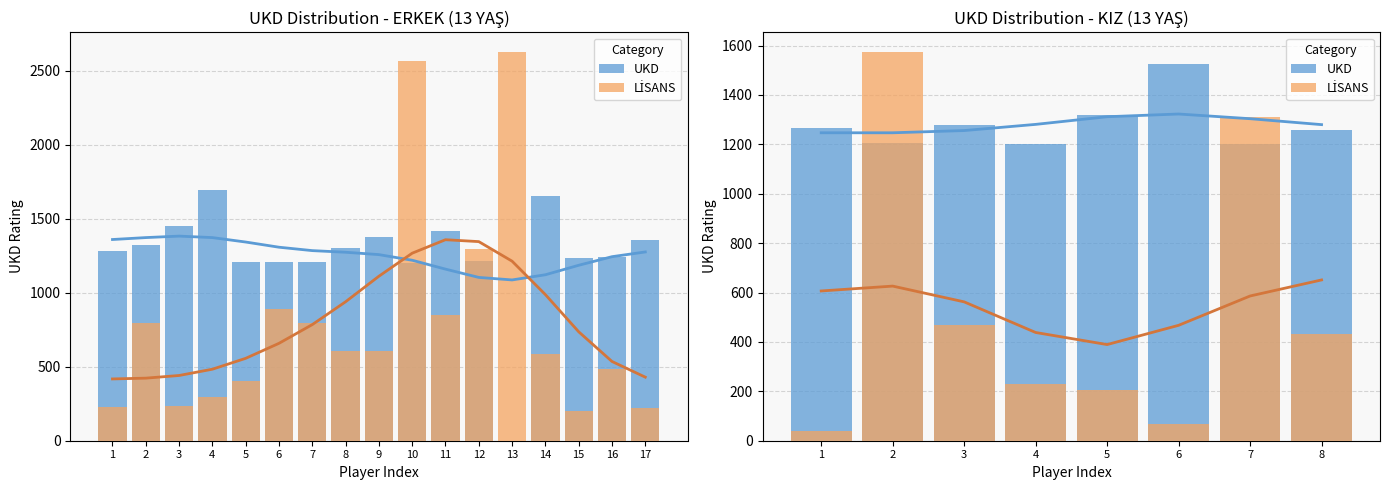

What is the difference between the highest and lowest values at 5?

1113